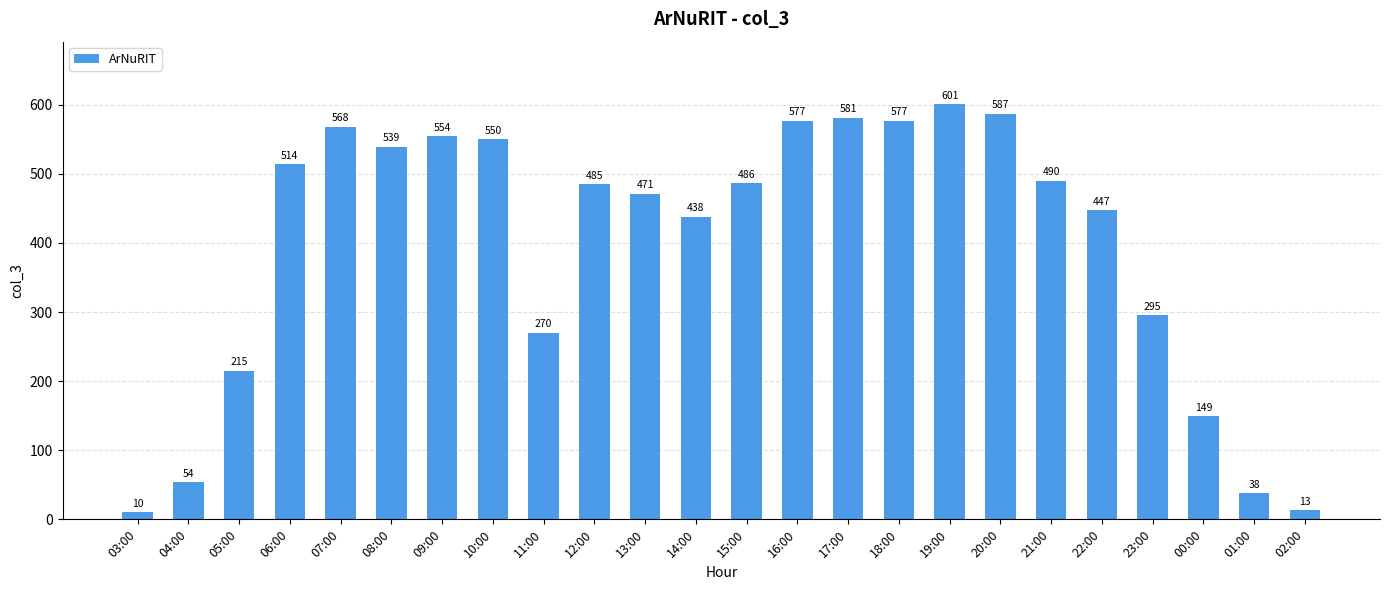

What position from the left is 12:00?

10